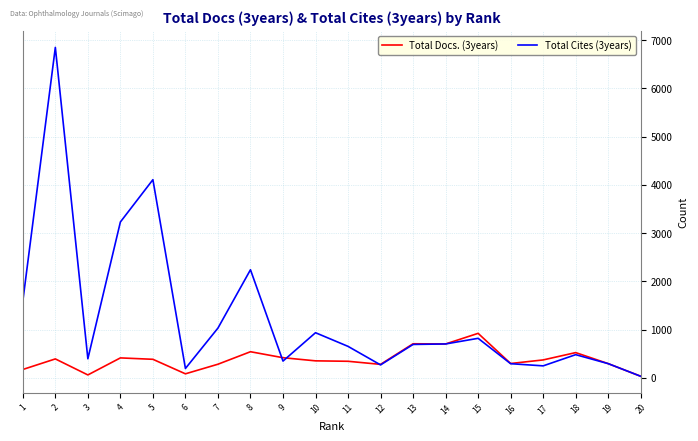

Rank the series by their average value, from highest to lowest.

Total Cites (3years), Total Docs. (3years)